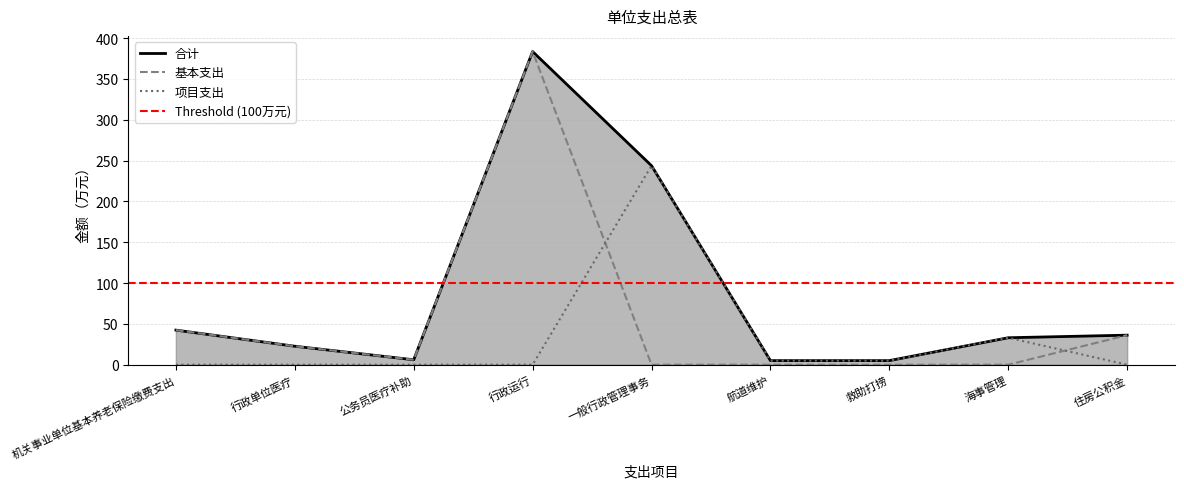

Reading left to right, what are all the values shown in this chart?

合计: 机关事业单位基本养老保险缴费支出=42.4	行政单位医疗=22.6	公务员医疗补助=6.0	行政运行=383.5	一般行政管理事务=243.7	航道维护=5.0	救助打捞=5.0	海事管理=33.0	住房公积金=36.2
基本支出: 机关事业单位基本养老保险缴费支出=42.4	行政单位医疗=22.6	公务员医疗补助=6.0	行政运行=383.5	一般行政管理事务=0.0	航道维护=0.0	救助打捞=0.0	海事管理=0.0	住房公积金=36.2
项目支出: 机关事业单位基本养老保险缴费支出=0.0	行政单位医疗=0.0	公务员医疗补助=0.0	行政运行=0.0	一般行政管理事务=243.7	航道维护=5.0	救助打捞=5.0	海事管理=33.0	住房公积金=0.0